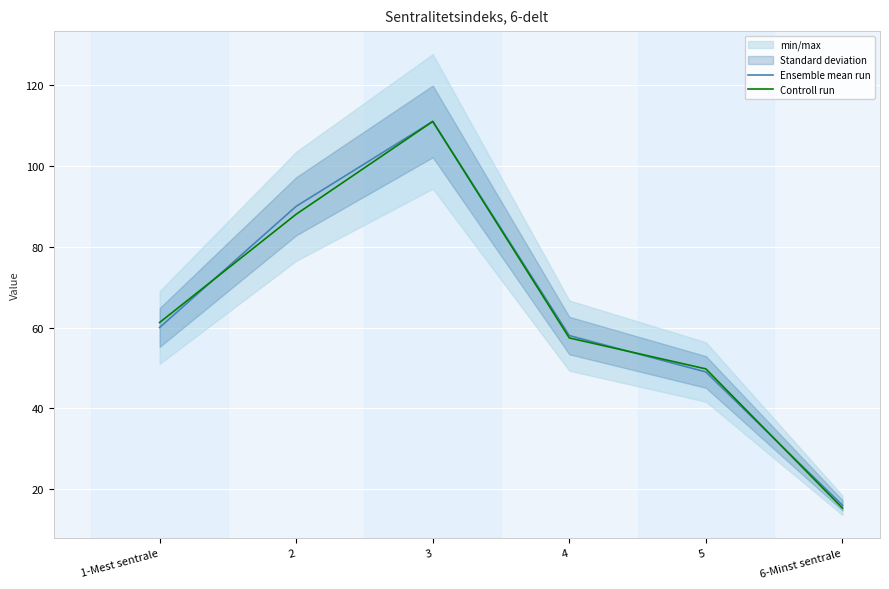

What is the difference between the second highest and second lowest values in the Controll run series?

38.3